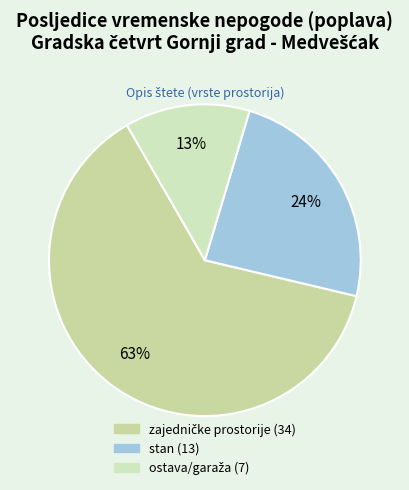

How many slices are in this pie chart?

3